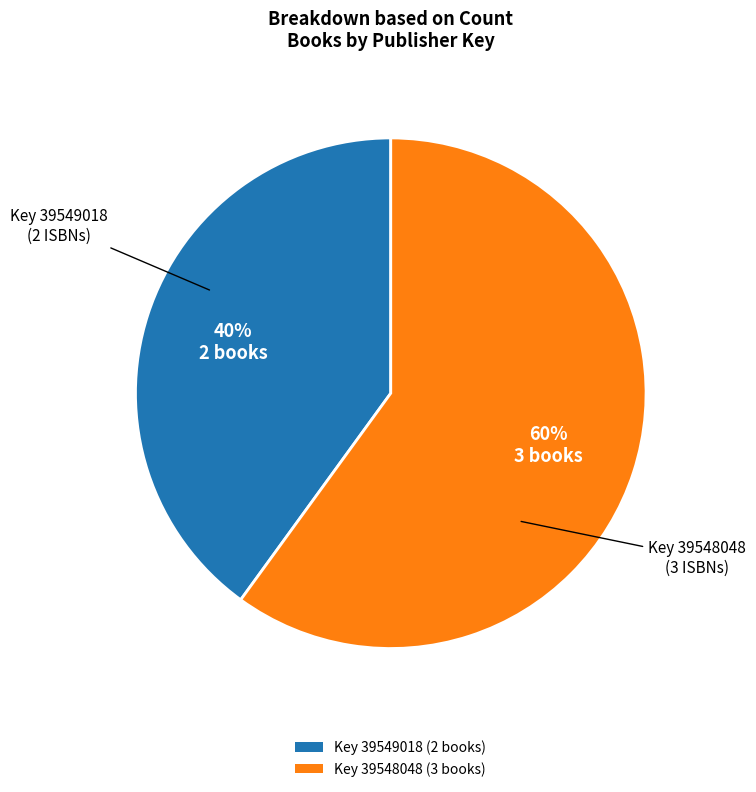

To the nearest percent, what is the average slice percentage?

50%